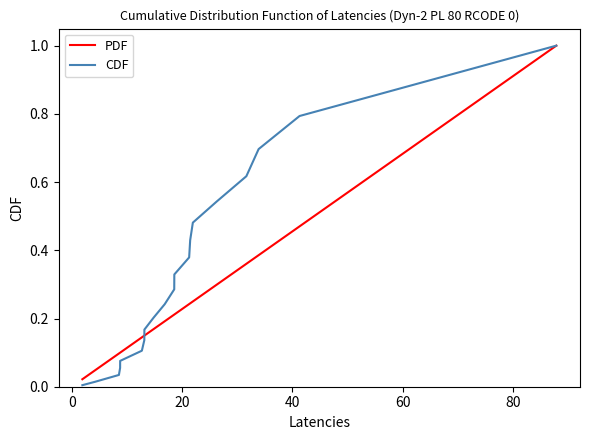

List the series in order of their overall mean, lowest first.

PDF, CDF